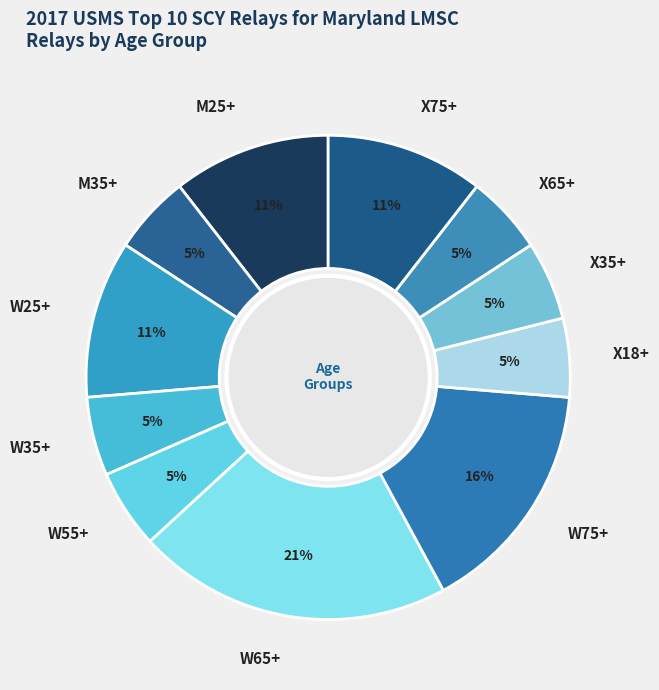

To the nearest percent, what is the difference between the largest and smallest slice percentages?

16%